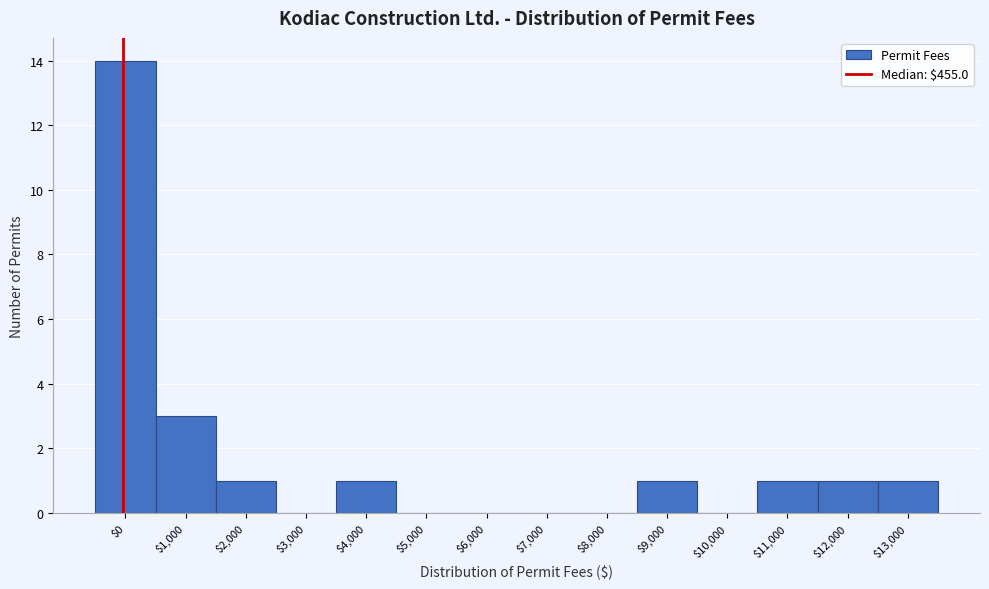

Which label corresponds to the largest value in the chart?

$0